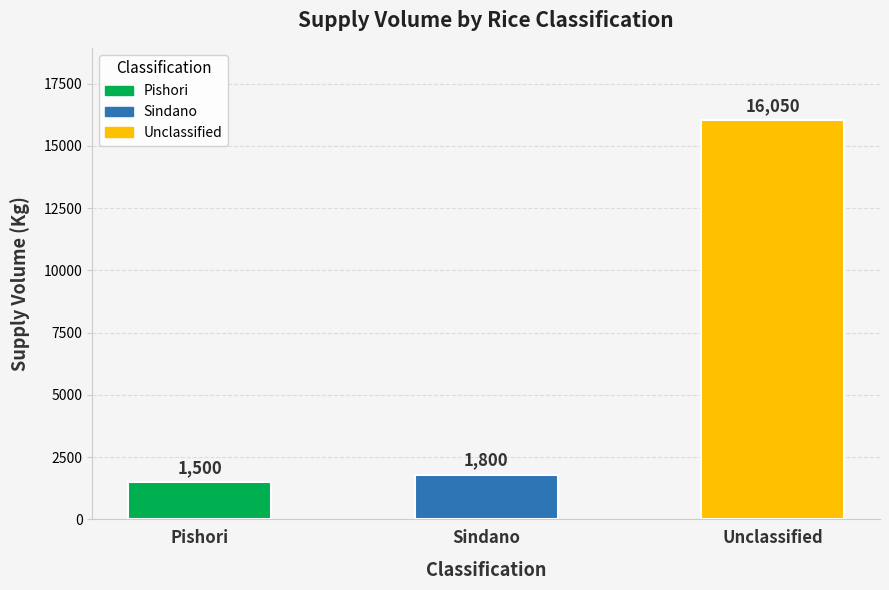

The chart shows a value of 4509 at Unclassified. True or false?

False